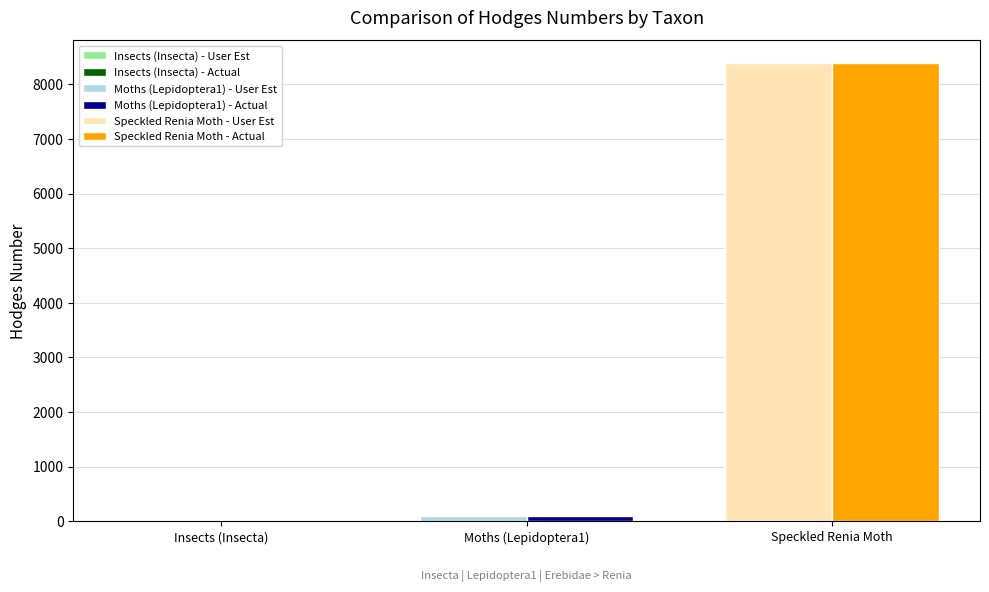

How many bars are there in total?

6